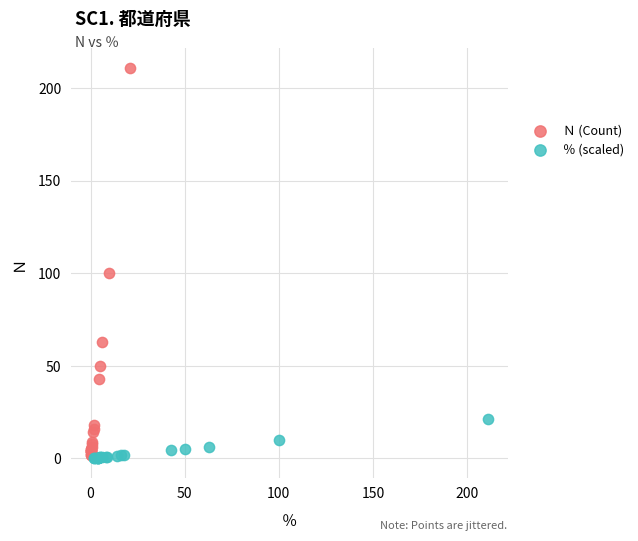

Which series has the largest Y range (max minus min)?

Ｎ (Count)